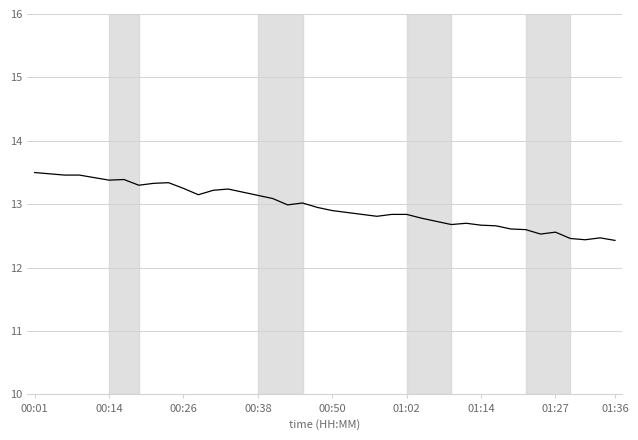

What is the minimum value shown in the chart?

12.4